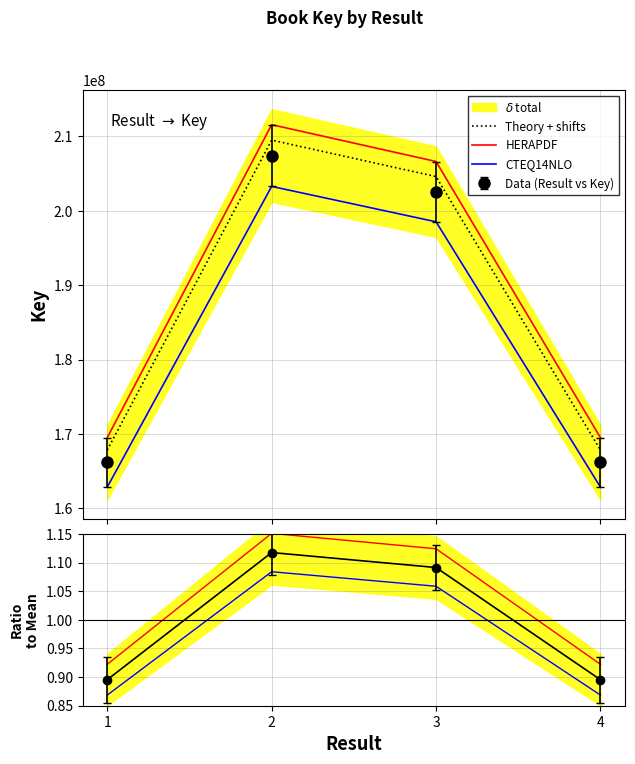

Reading left to right, transcribe all the data shown in this chart.

Theory + shifts: 1=167848609.4	2=209494745.4	3=204593098.2	4=167848653.9
HERAPDF: 1=169510476.8	2=211568950.8	3=206618772.5	4=169510521.7
CTEQ14NLO: 1=162863007.2	2=203272129.2	3=198516075.5	4=162863050.3
Ratio: 1=0.9	2=1.1	3=1.1	4=0.9
HERAPDF ratio: 1=0.9	2=1.2	3=1.1	4=0.9
CTEQ14NLO ratio: 1=0.9	2=1.1	3=1.1	4=0.9